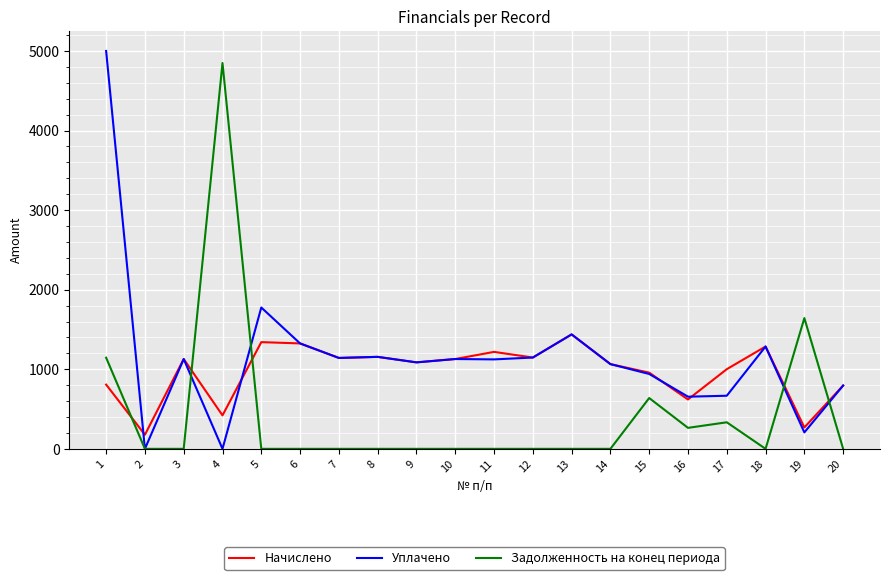

Between which two adjacent categories do Начислено and Задолженность на конец периода first intersect?

1 and 2